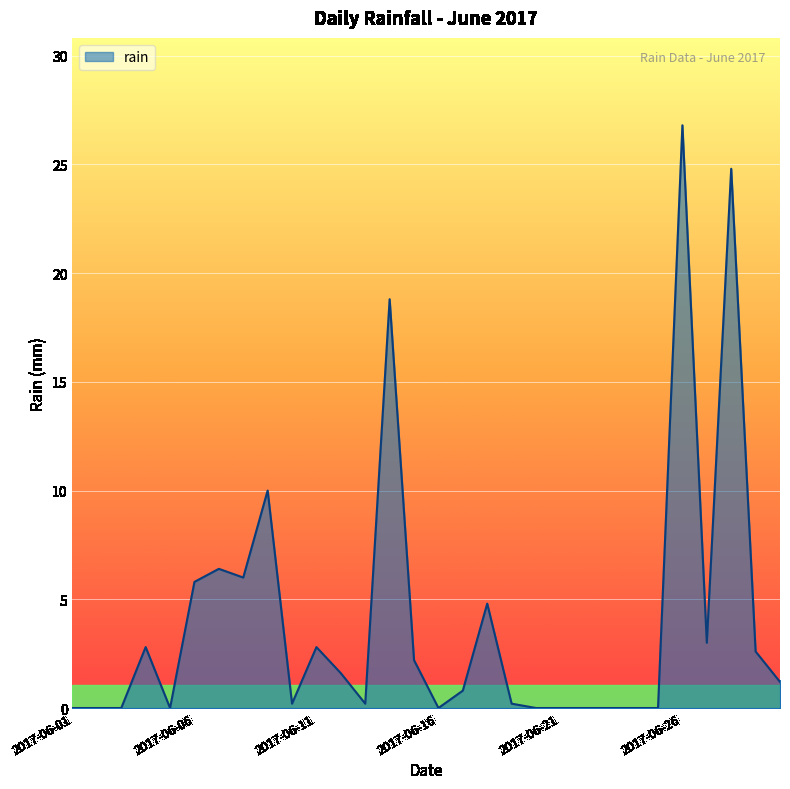

What is the difference between the maximum and minimum values?

26.8